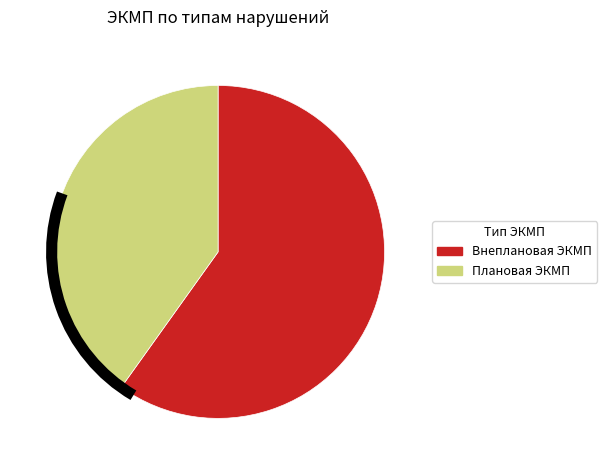

Is there a majority slice in this chart?

Yes